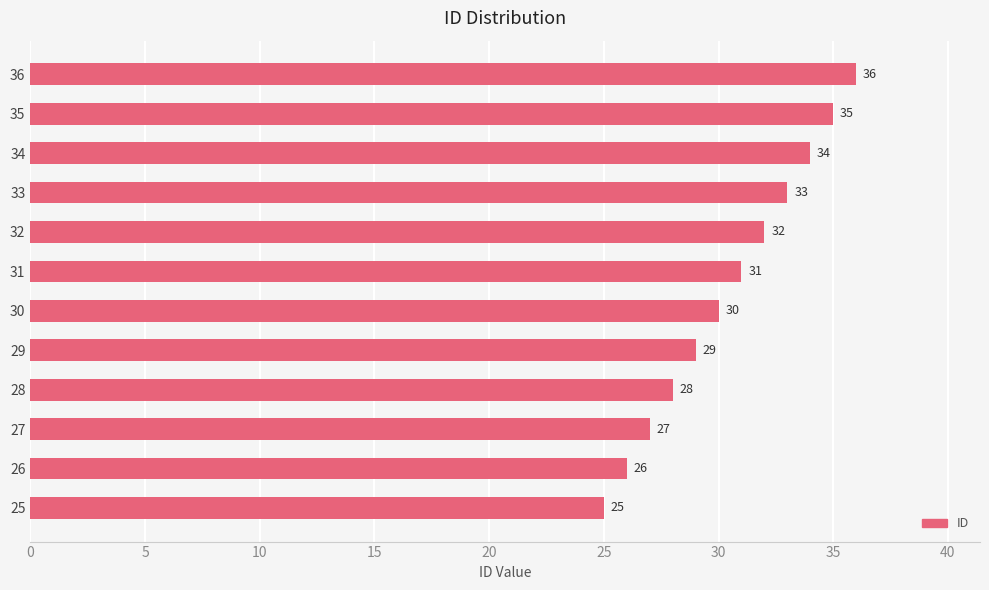

What is the greatest value displayed?

36